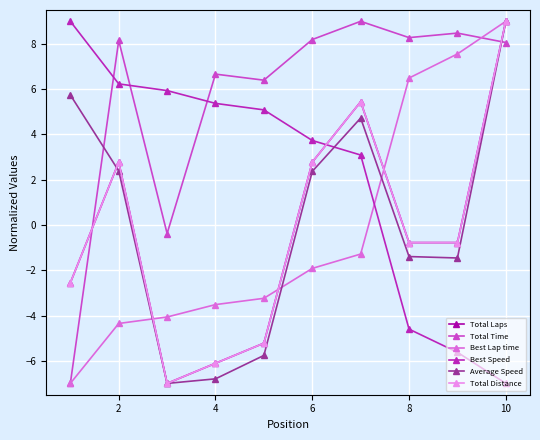

True or false: Total Laps has more than 0 interior local peaks.

True